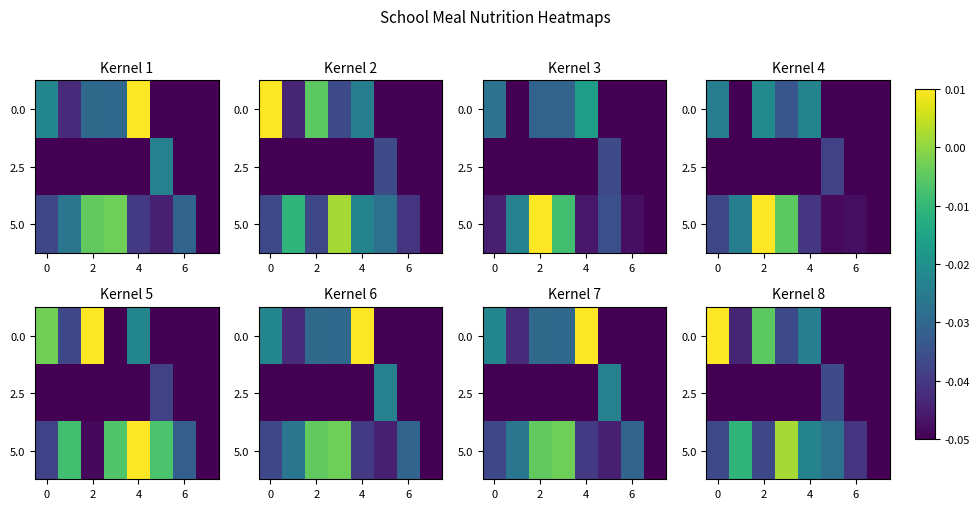

At how many categories does at least one series exceed 0?

2